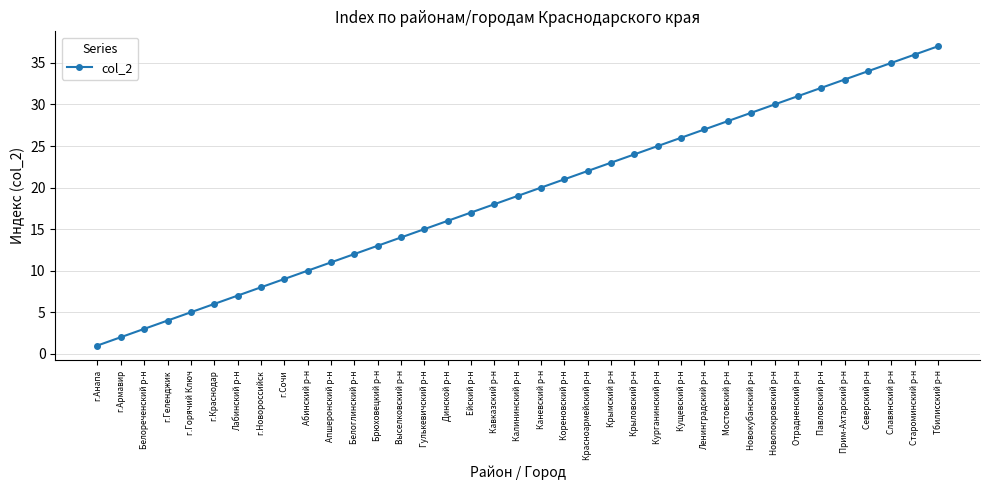

At which category does the chart reach its minimum across all series?

г.Анапа